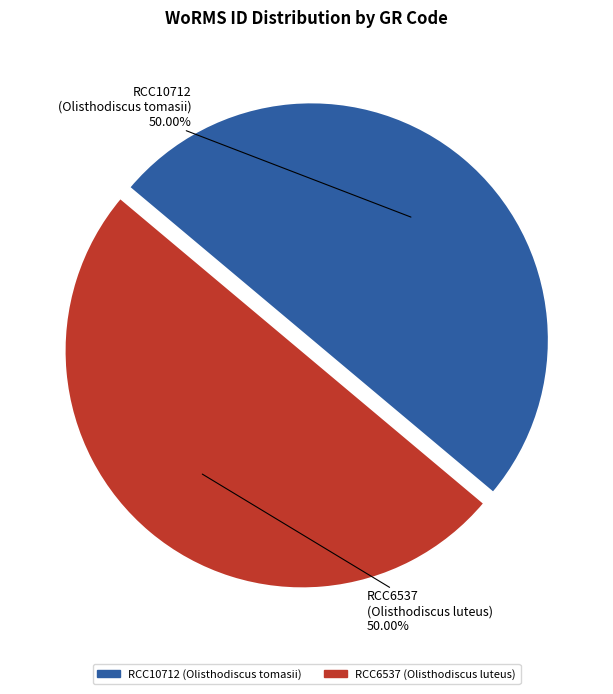

Do RCC10712 and RCC6537 together represent more than half of the pie?

Yes